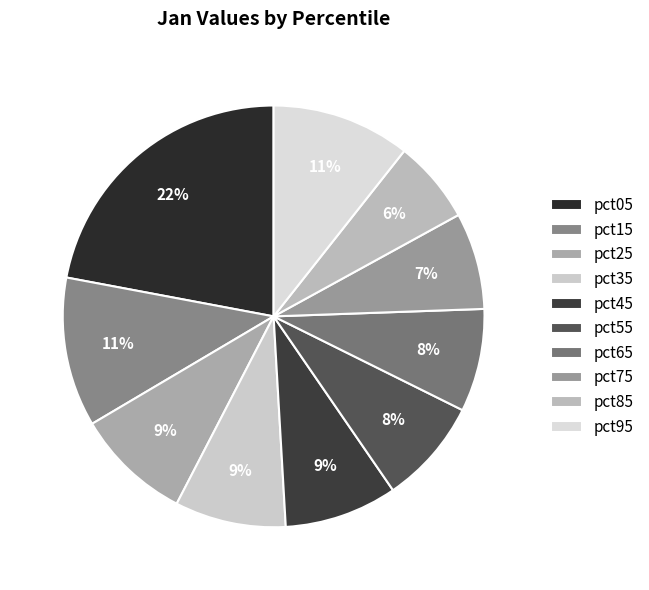

To the nearest percent, what is the average slice percentage?

10%